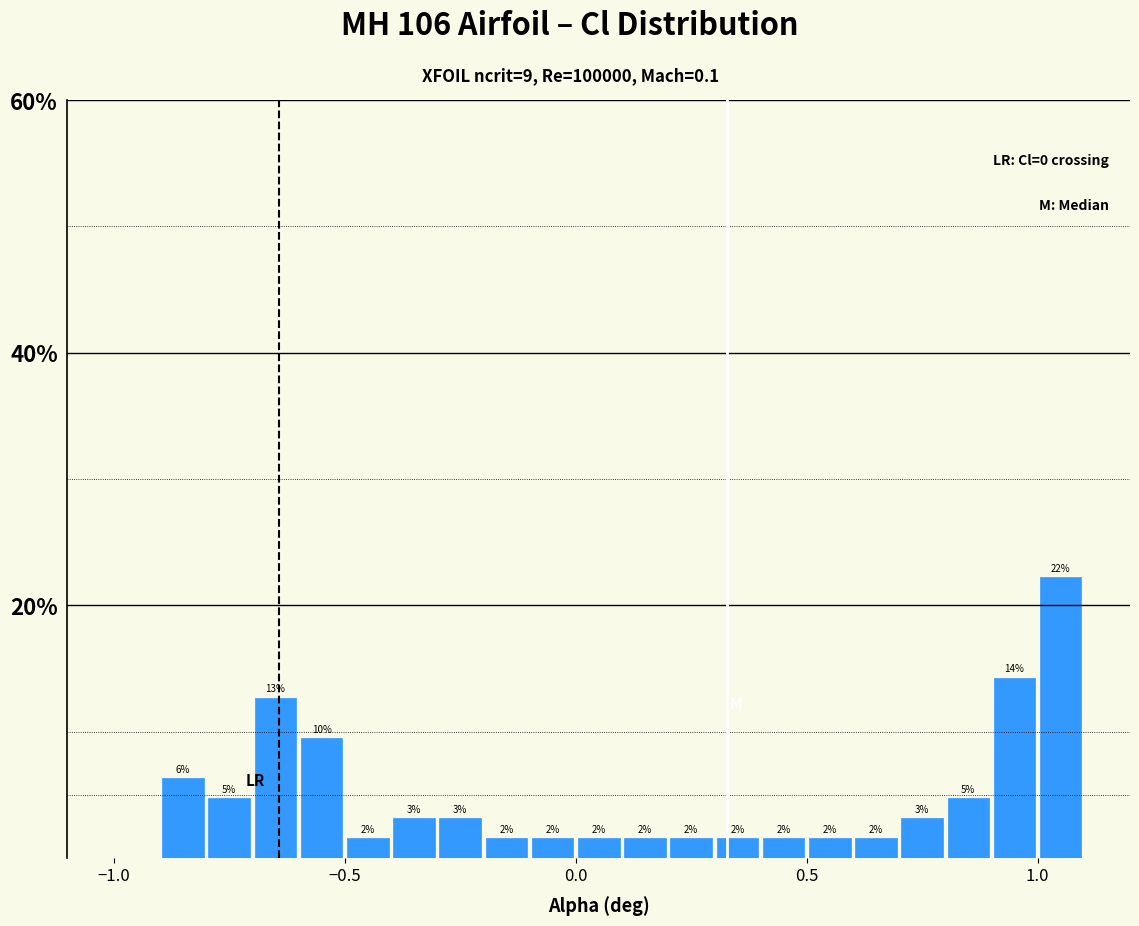

Read against the x-axis, roughly where is the centre of the tallest bar?

1.05